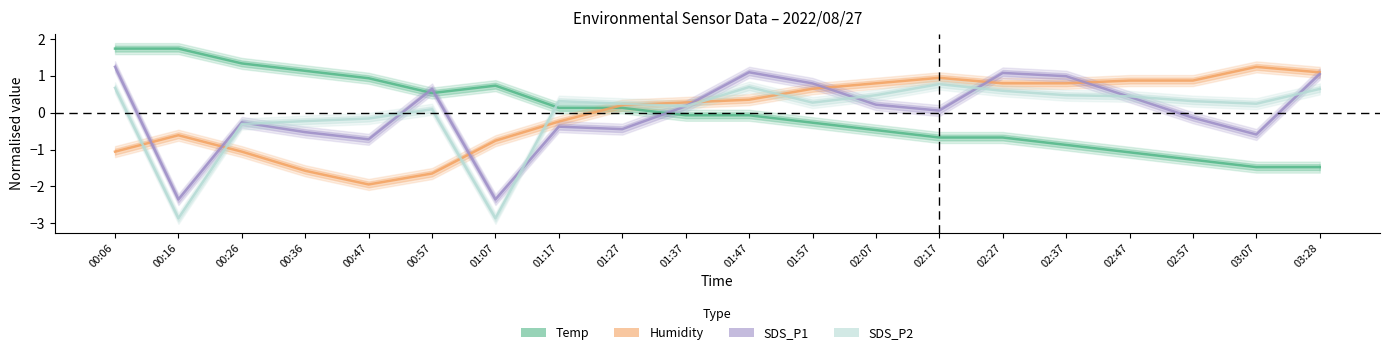

How many values in SDS_P1 are below zero?

9